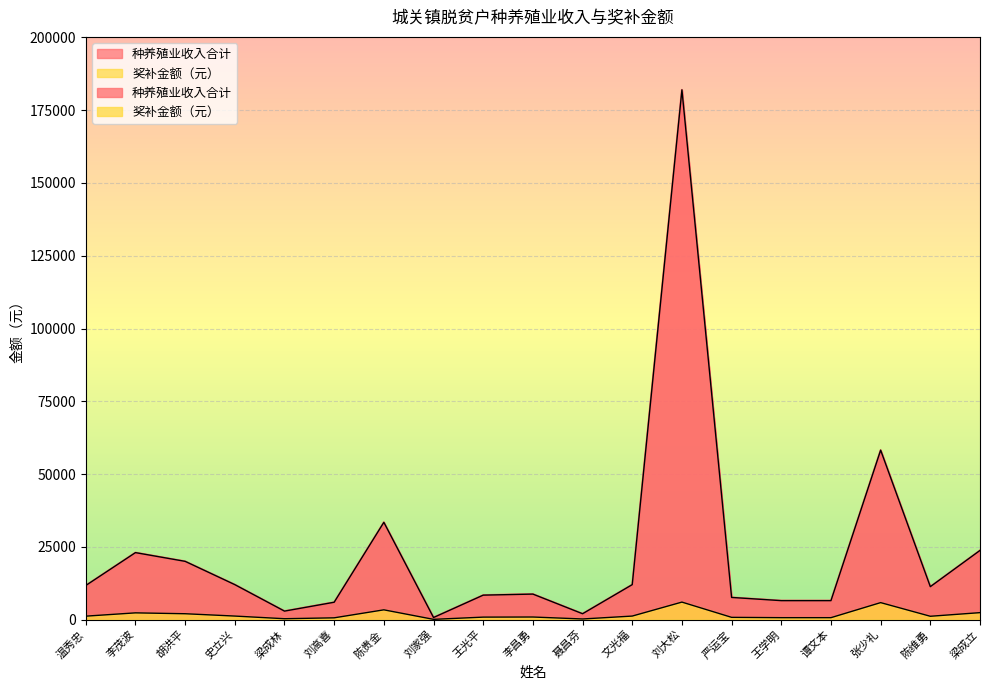

What is the difference between the 奖补金额（元） values at 史立兴 and 陈维勇?

70